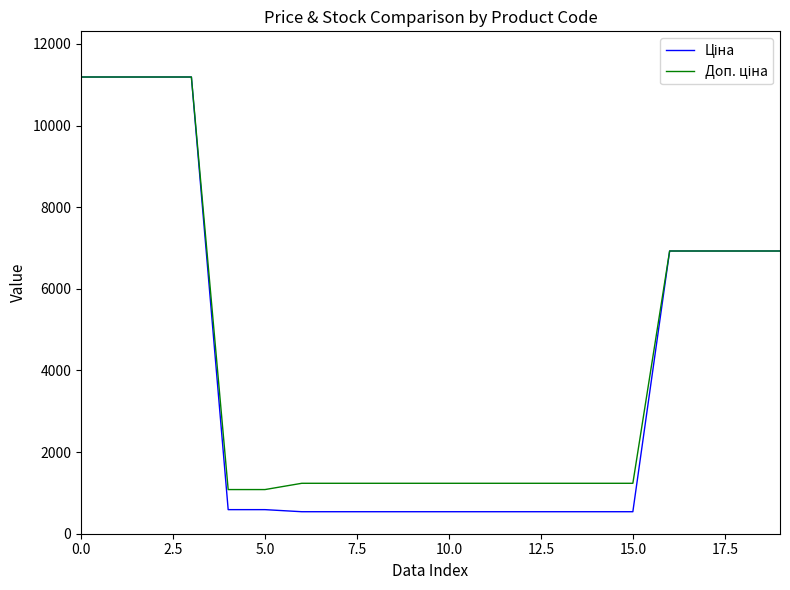

What is the greatest value displayed?

11188.2